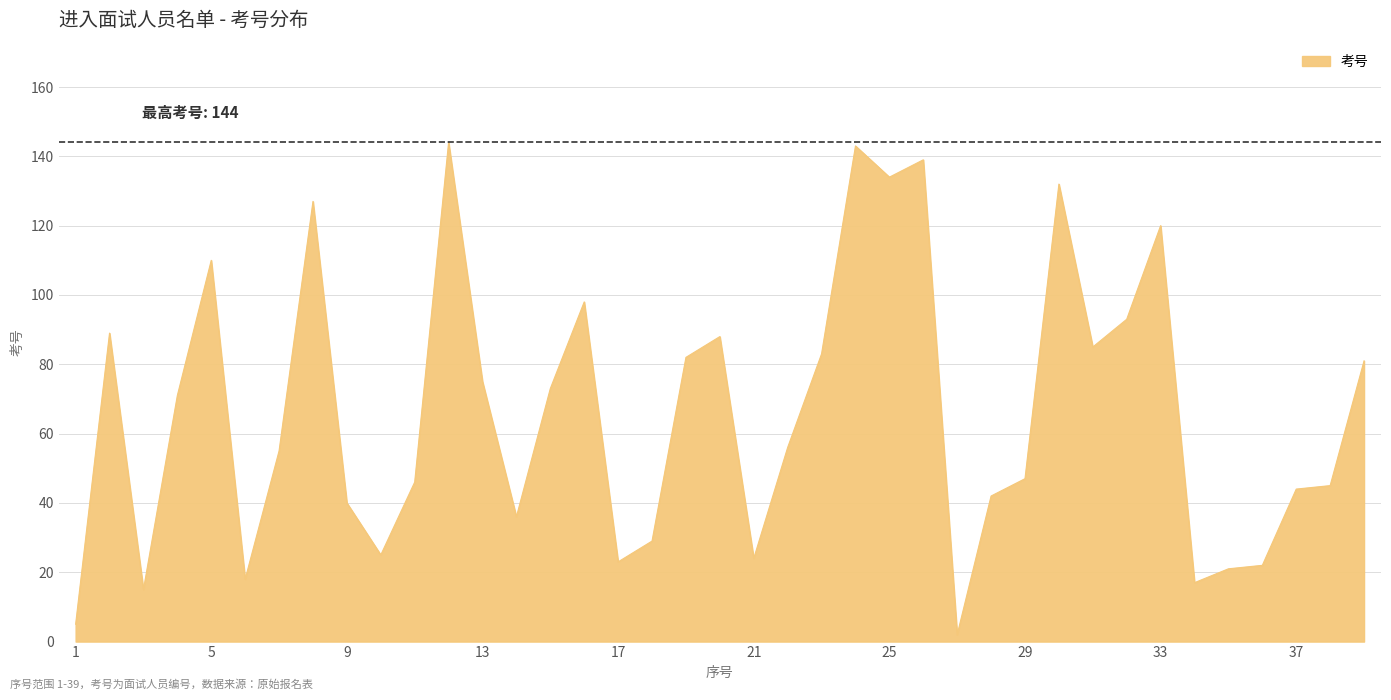

How many series are shown in this chart?

1